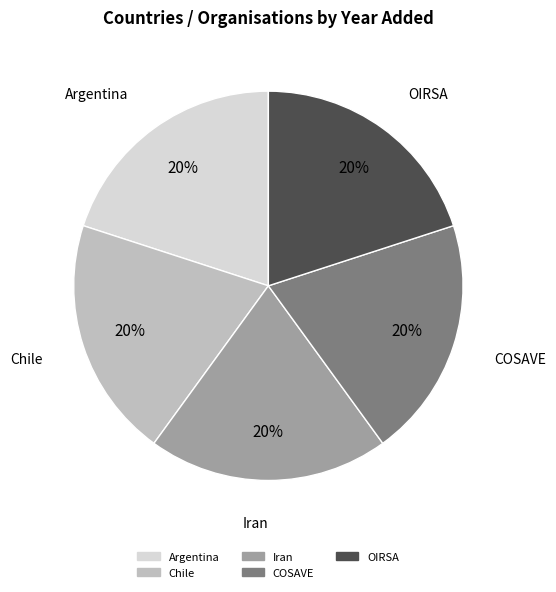

Does any single category account for the majority?

No